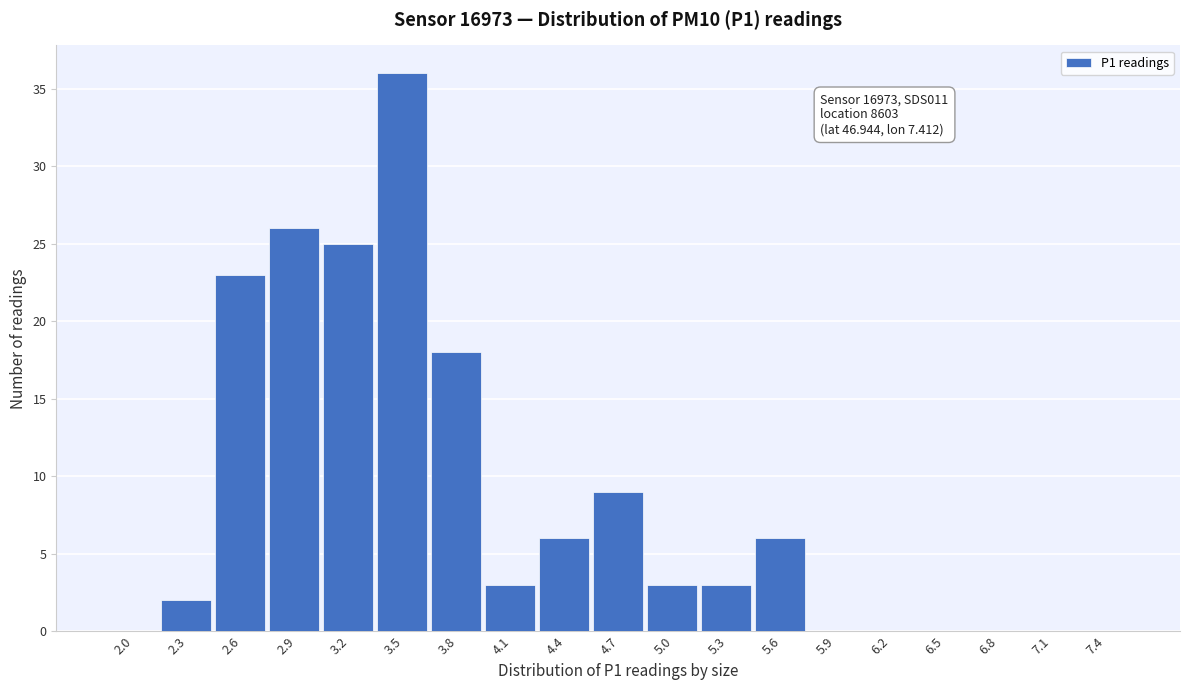

Reading left to right, list all the values displayed in this chart.

2.0=0	2.3=2	2.6=23	2.9=26	3.2=25	3.5=36	3.8=18	4.1=3	4.4=6	4.7=9	5.0=3	5.3=3	5.6=6	5.9=0	6.2=0	6.5=0	6.8=0	7.1=0	7.4=0